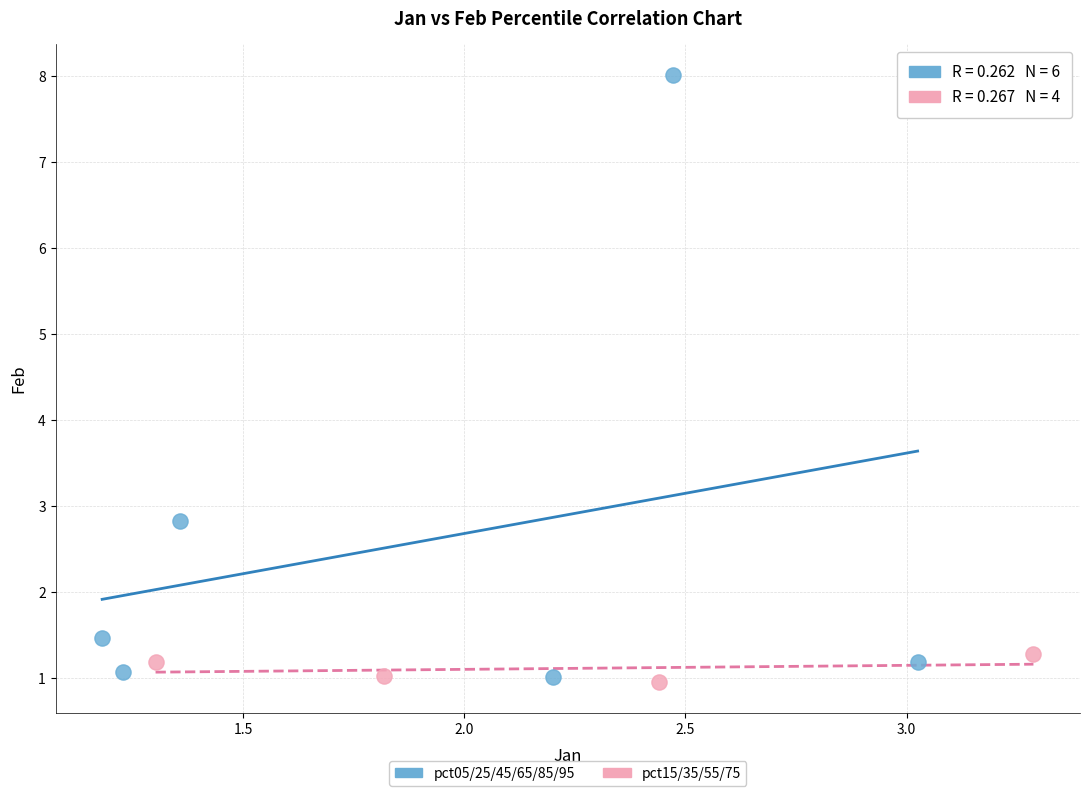

Which series has the widest spread of Y values?

pct05/25/45/65/85/95